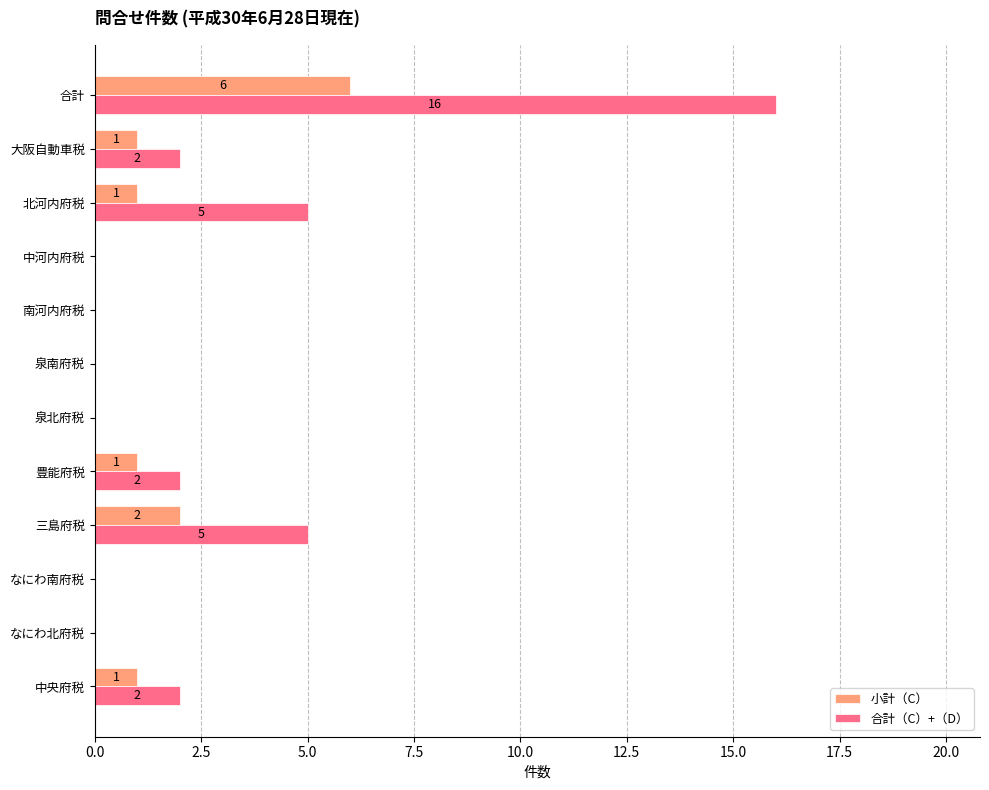

Where is 小計（C） nearest to the value 3?

三島府税